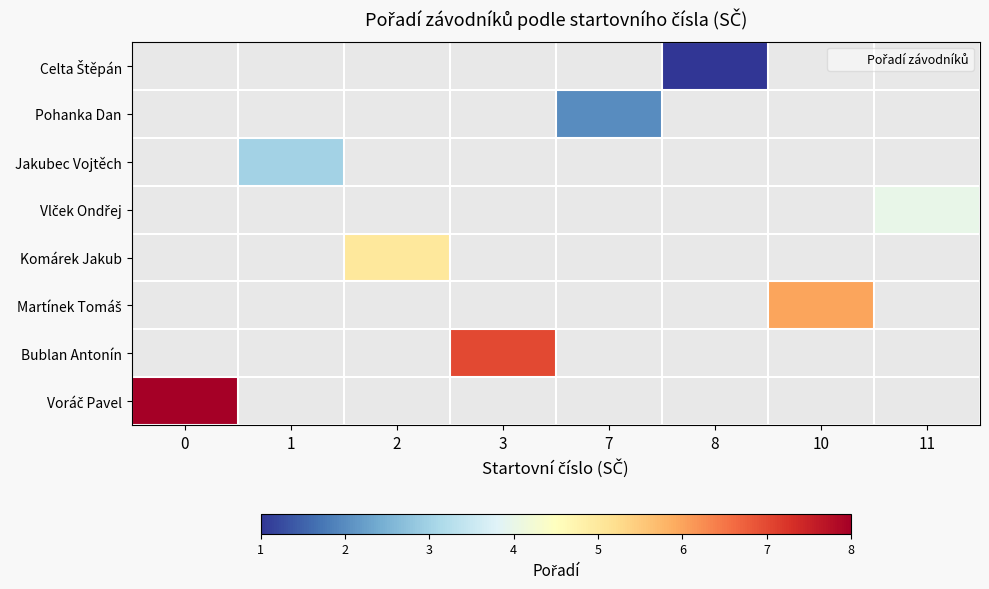

Rank the categories by Celta Štěpán value from highest to lowest.

0, 1, 2, 3, 7, 8, 10, 11